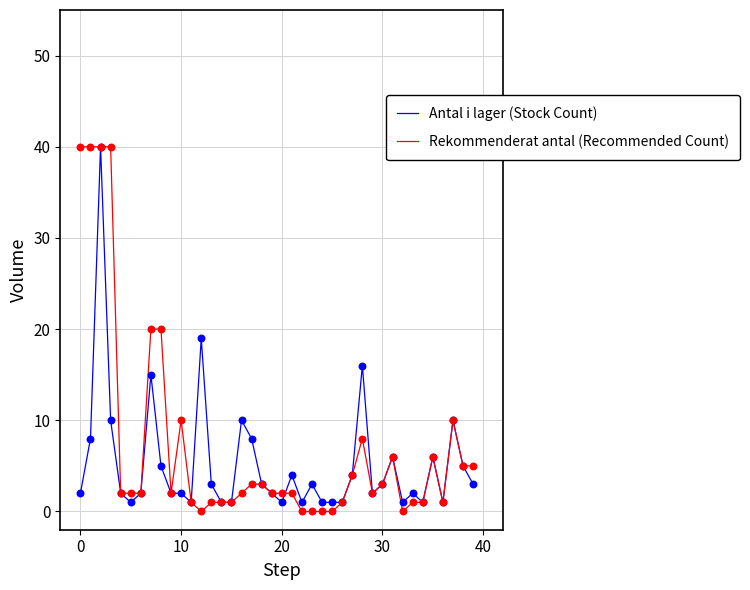

What is the greatest value displayed?

40